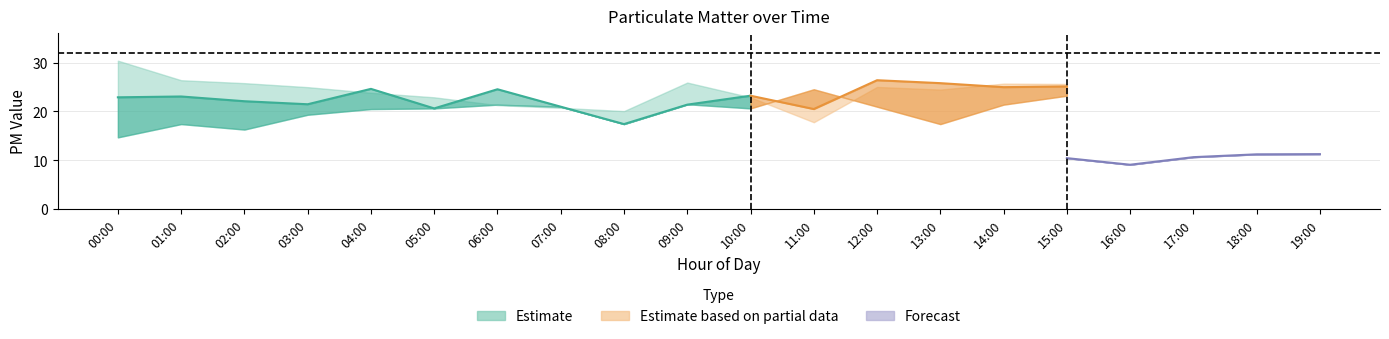

Where is P1_mid nearest to the value 21?

07:00